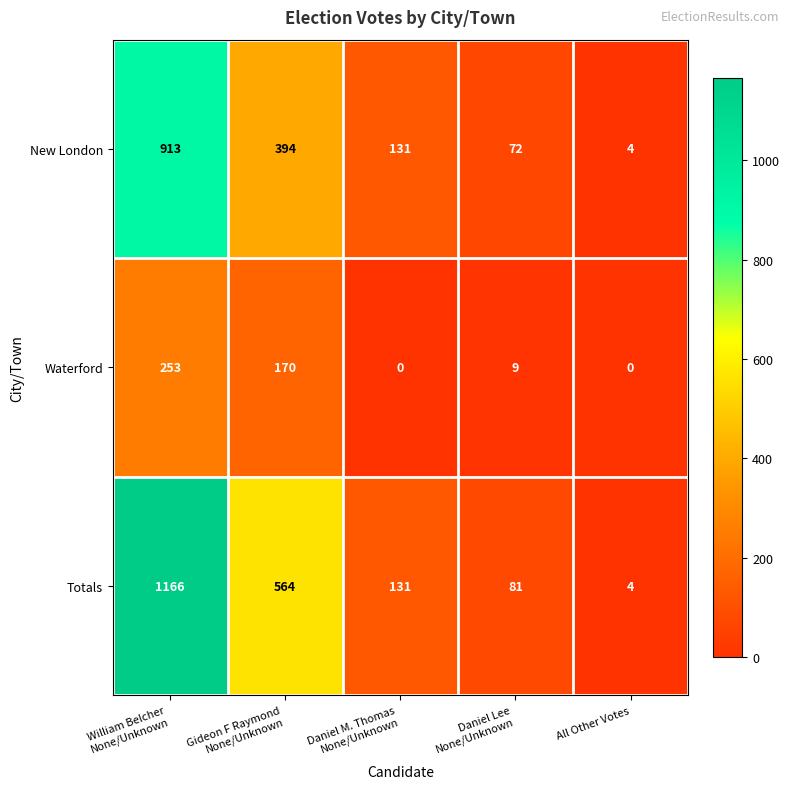

What is the spread (max minus min) of values at All Other Votes?

4